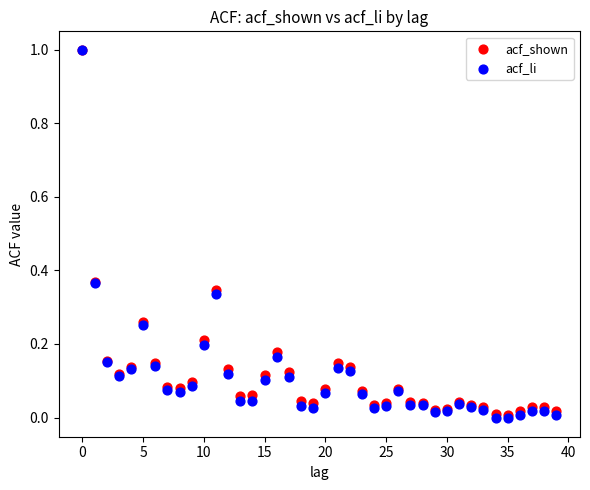

What are all the series names shown in the legend?

acf_shown, acf_li